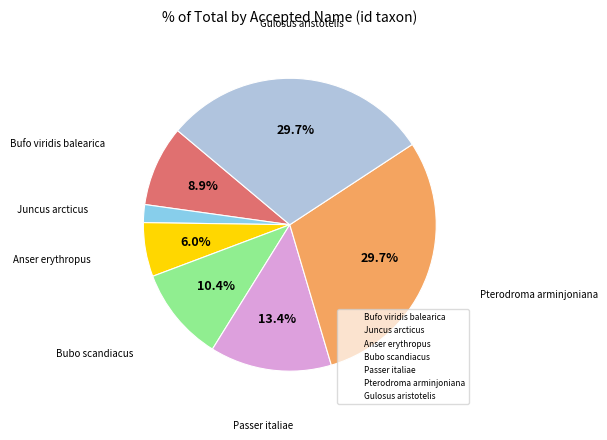

Combined, what portion of the pie is Passer italiae and Bubo scandiacus?

23.8%